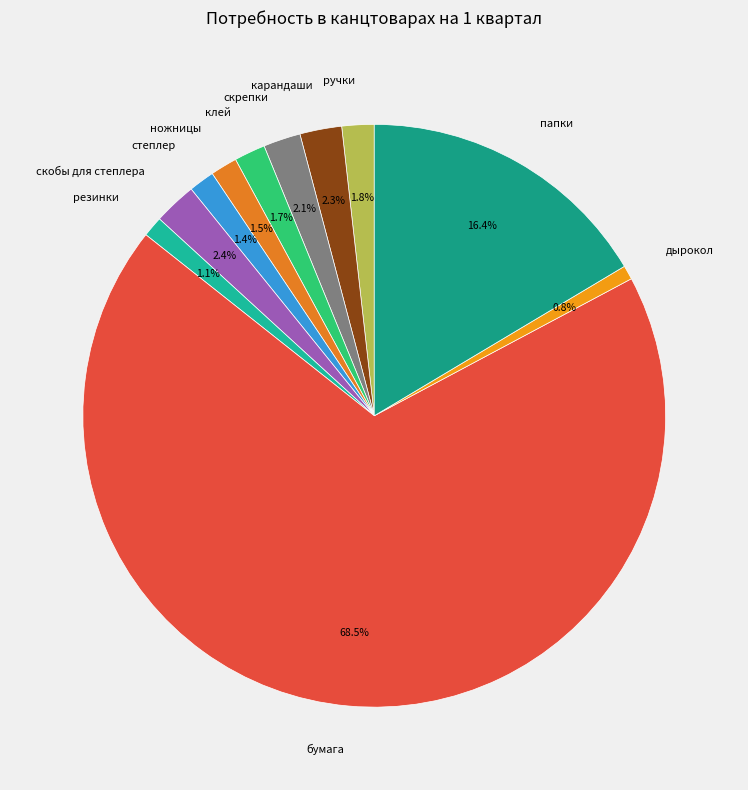

To the nearest percent, what is the difference between the largest and smallest slice percentages?

68%